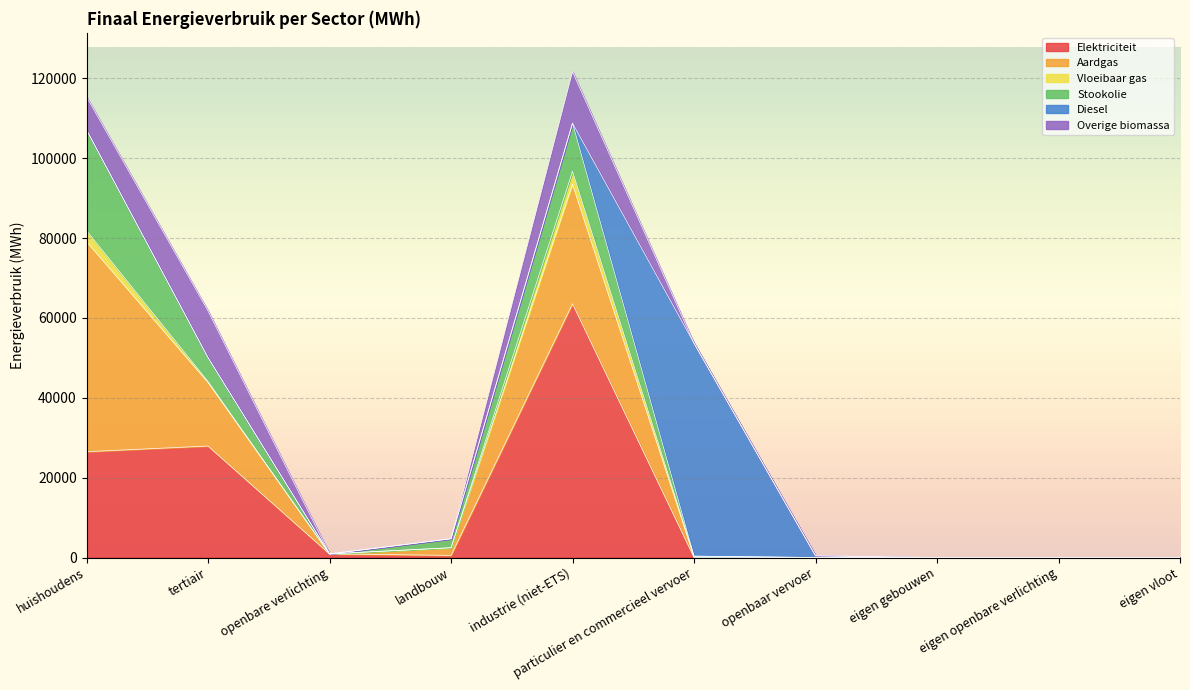

What is the value of the Aardgas point at the 1st from the left?

52606.5